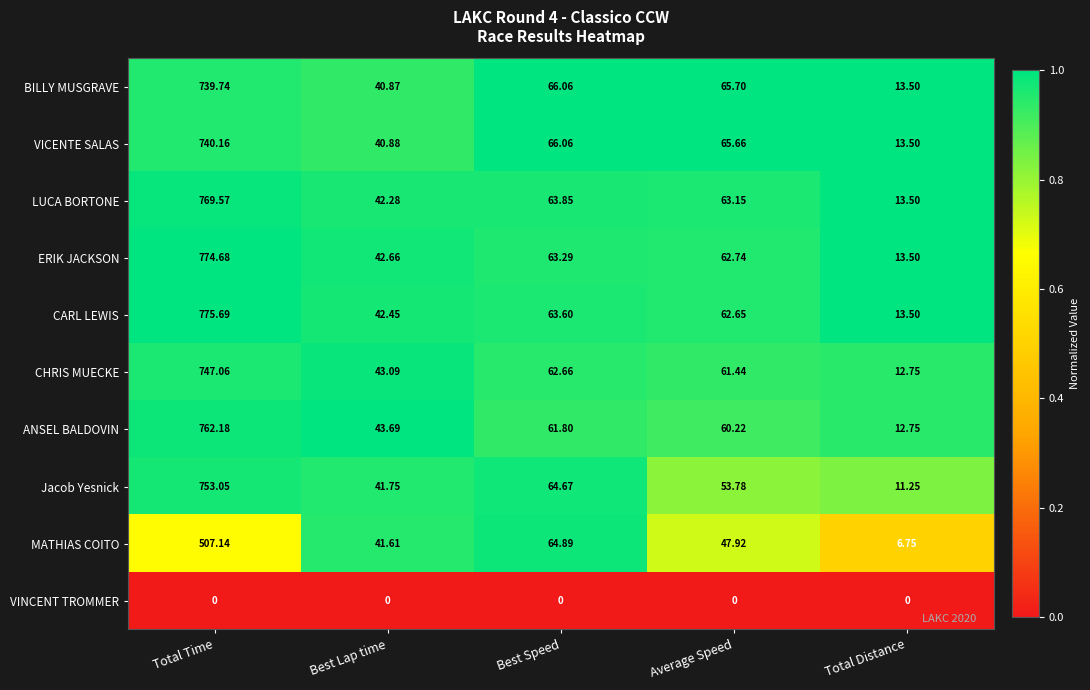

Rank the series at Total Time from lowest to highest value.

VINCENT TROMMER, MATHIAS COITO, BILLY MUSGRAVE, VICENTE SALAS, CHRIS MUECKE, Jacob Yesnick, ANSEL BALDOVIN, LUCA BORTONE, ERIK JACKSON, CARL LEWIS